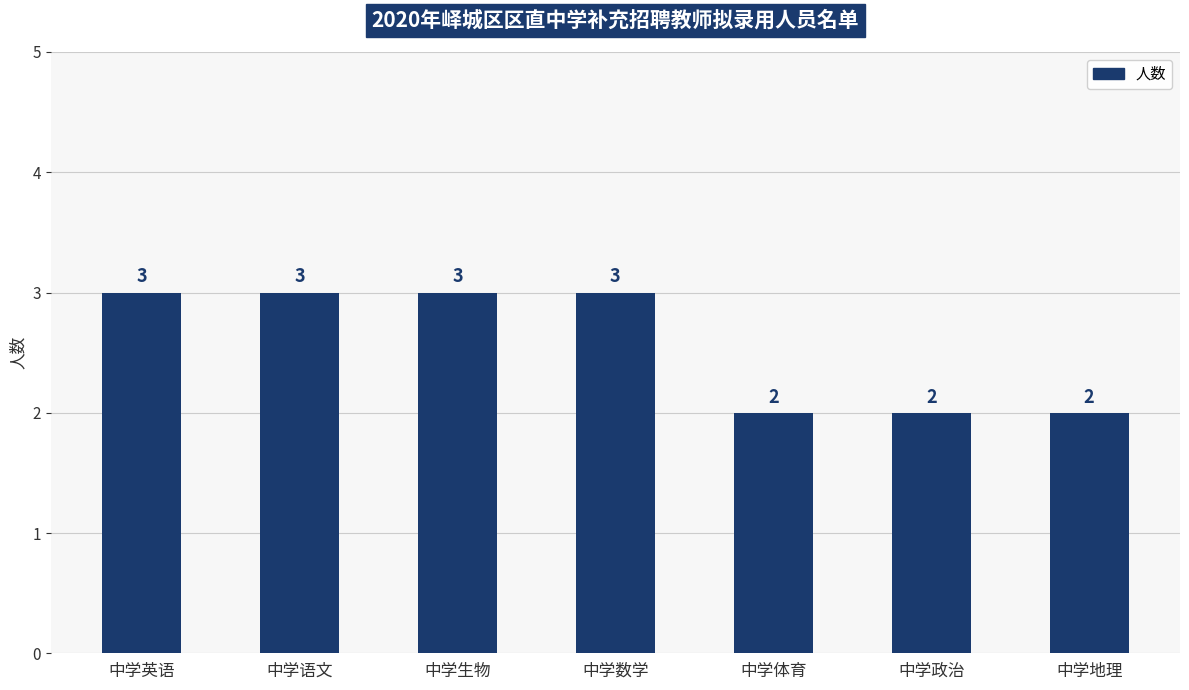

How many data points are less than 3?

3